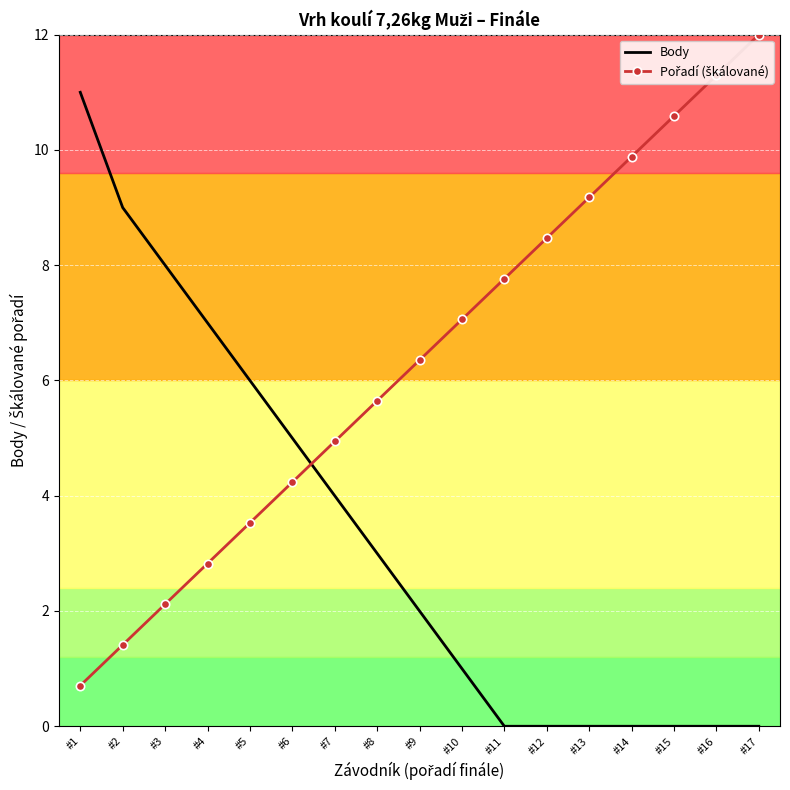

Is it true that Body equals 6.0 at #5?

True